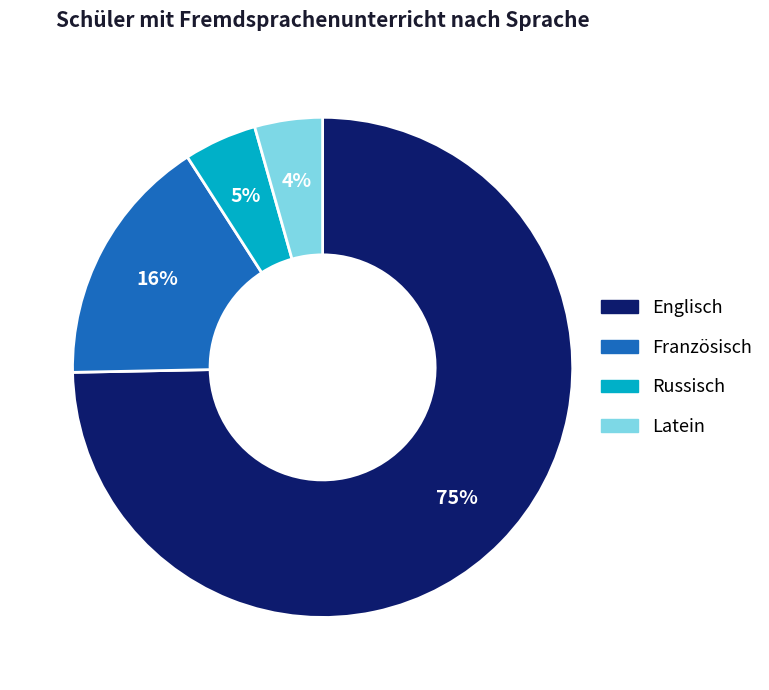

Which slice is the largest?

Englisch